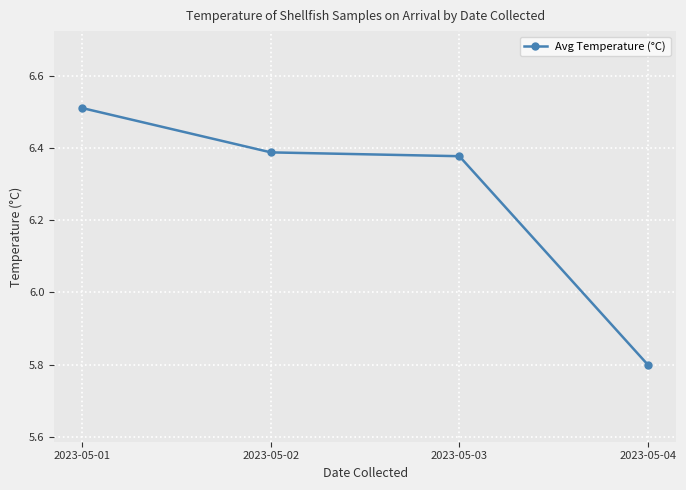

Which label corresponds to the largest value in the chart?

2023-05-01